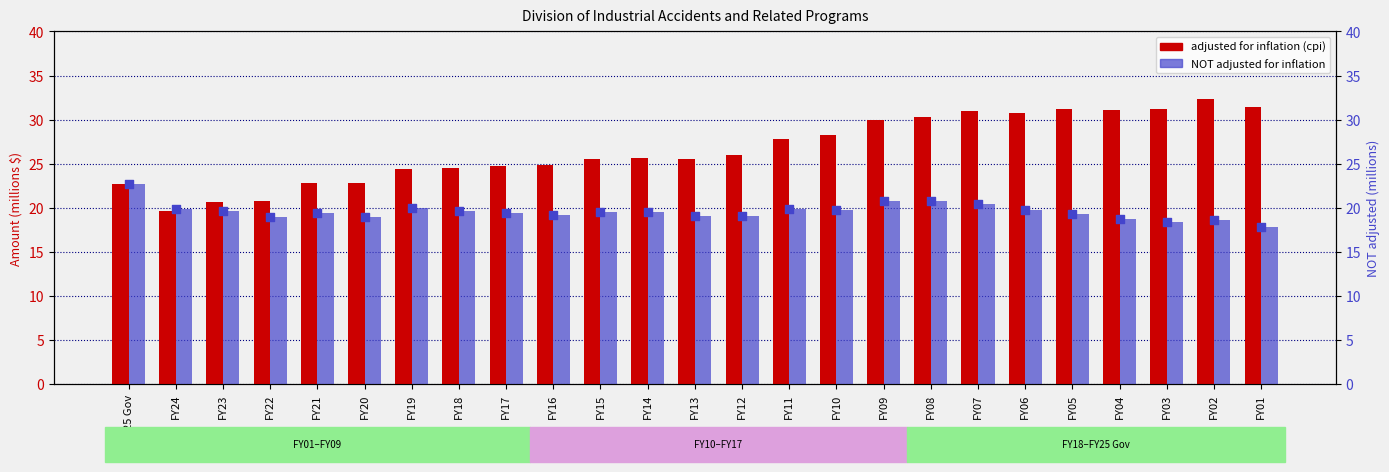

At how many categories does at least one series exceed 19?

25